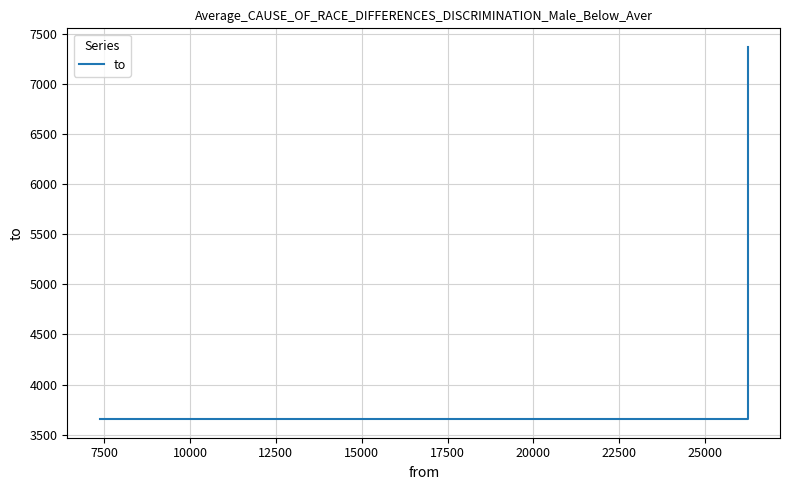

How many values are between 3655 and 7369?

3